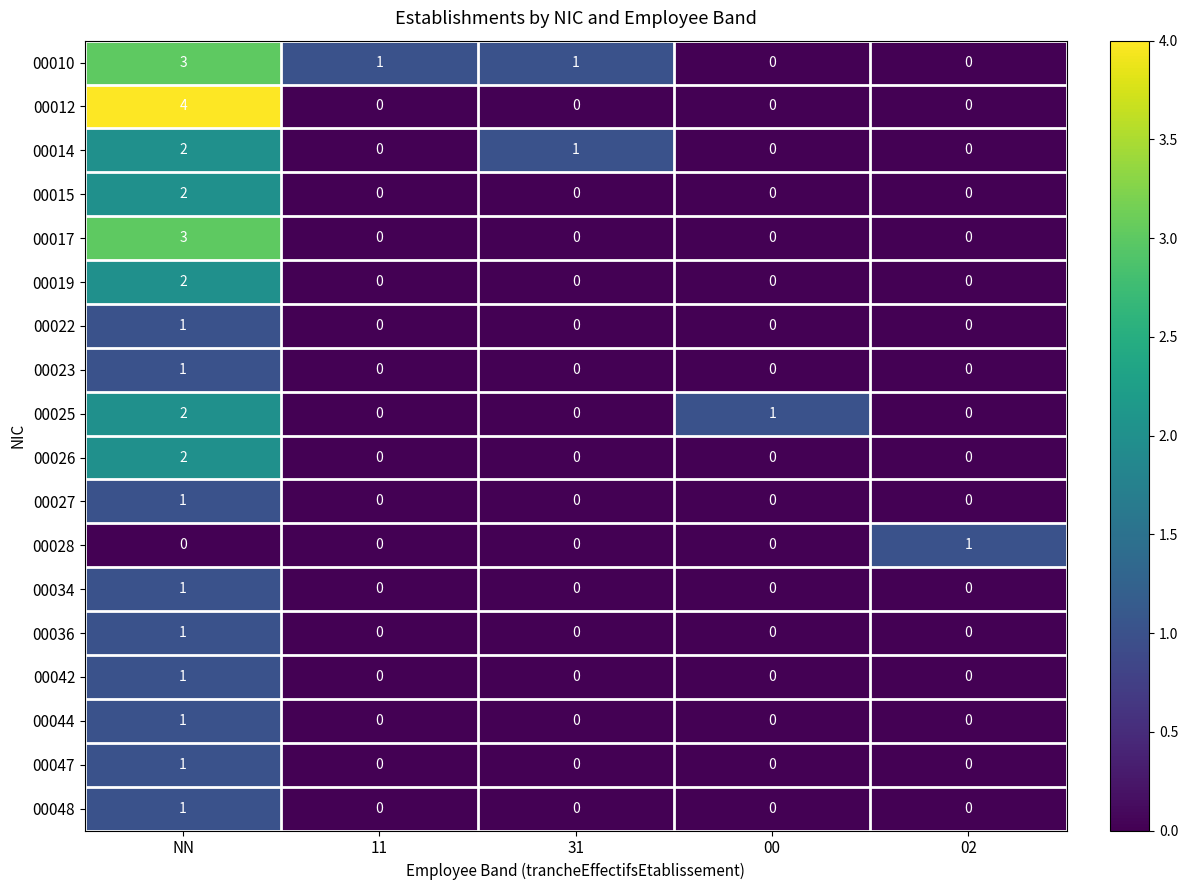

How many 00017 values are between 0 and 1?

4